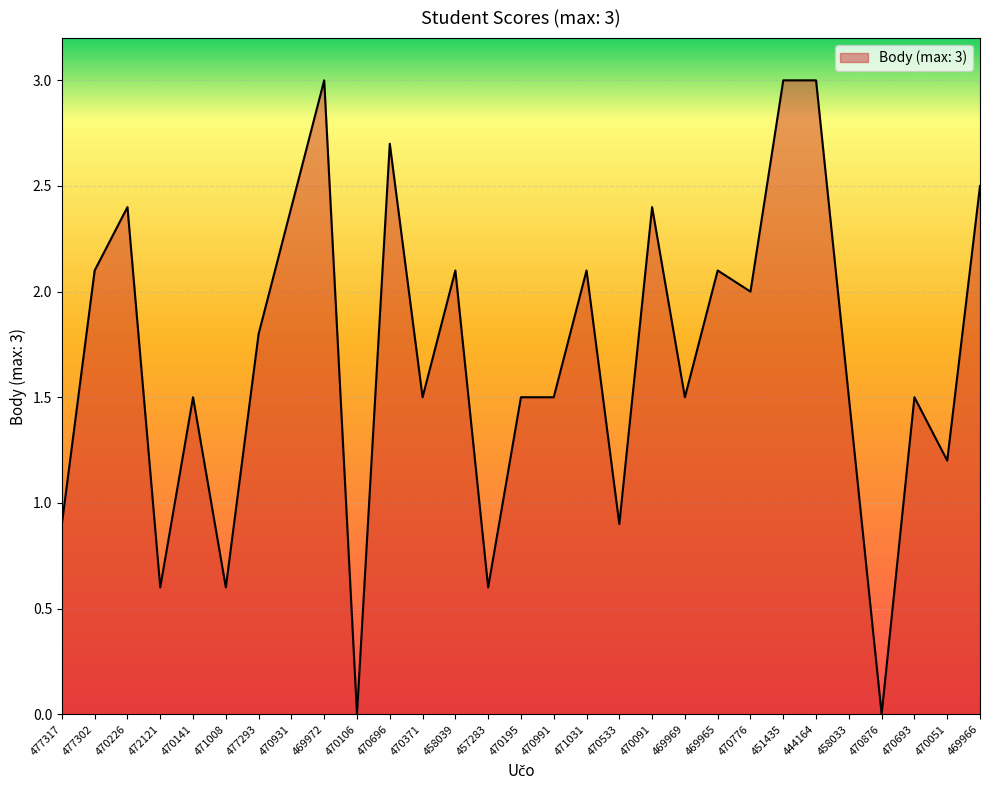

Is it true that the value at 477302 is 3.8?

False